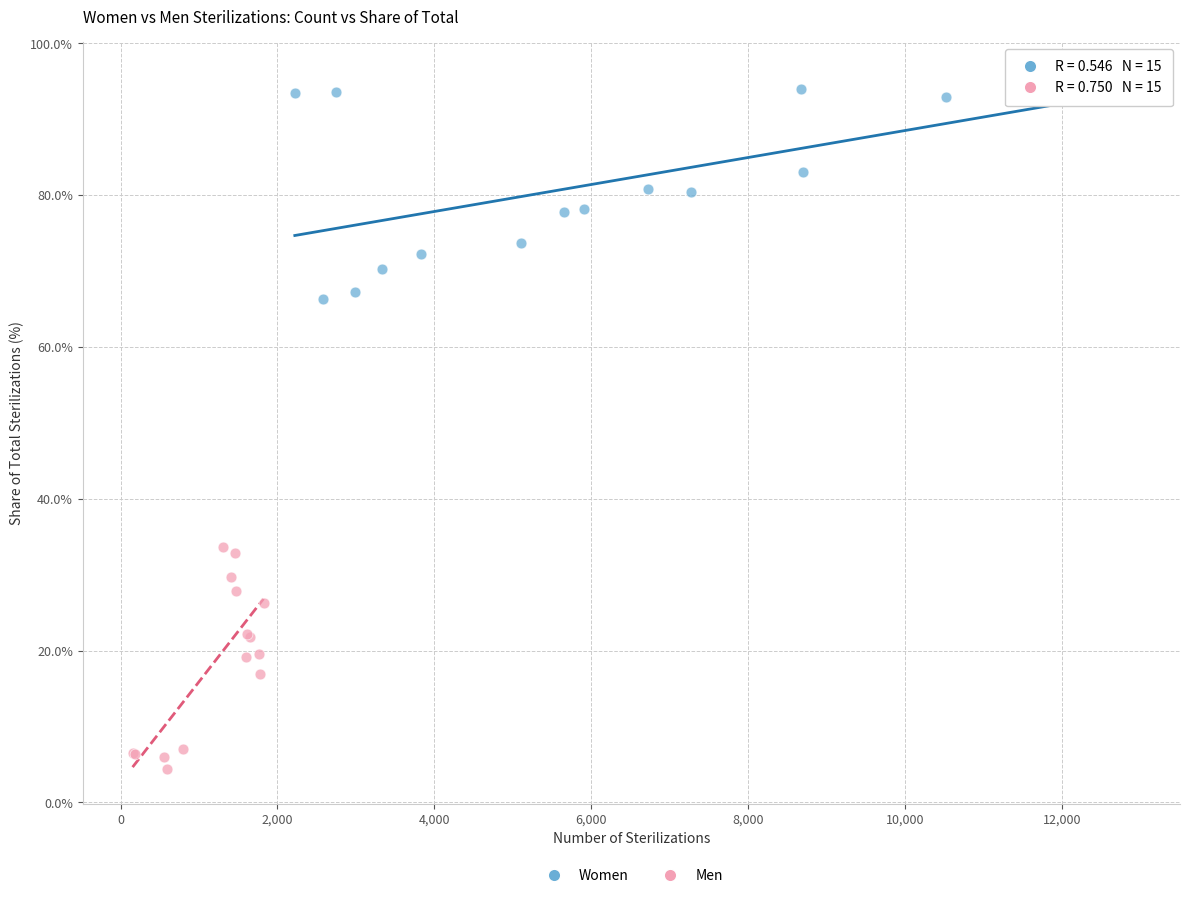

Which series reaches the minimum Y coordinate?

Men